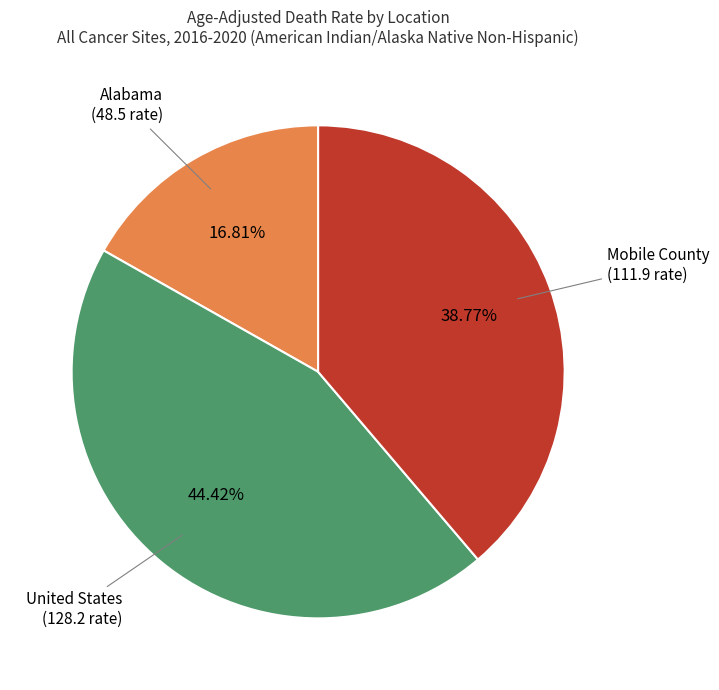

Is there any slice that represents more than half of the pie?

No